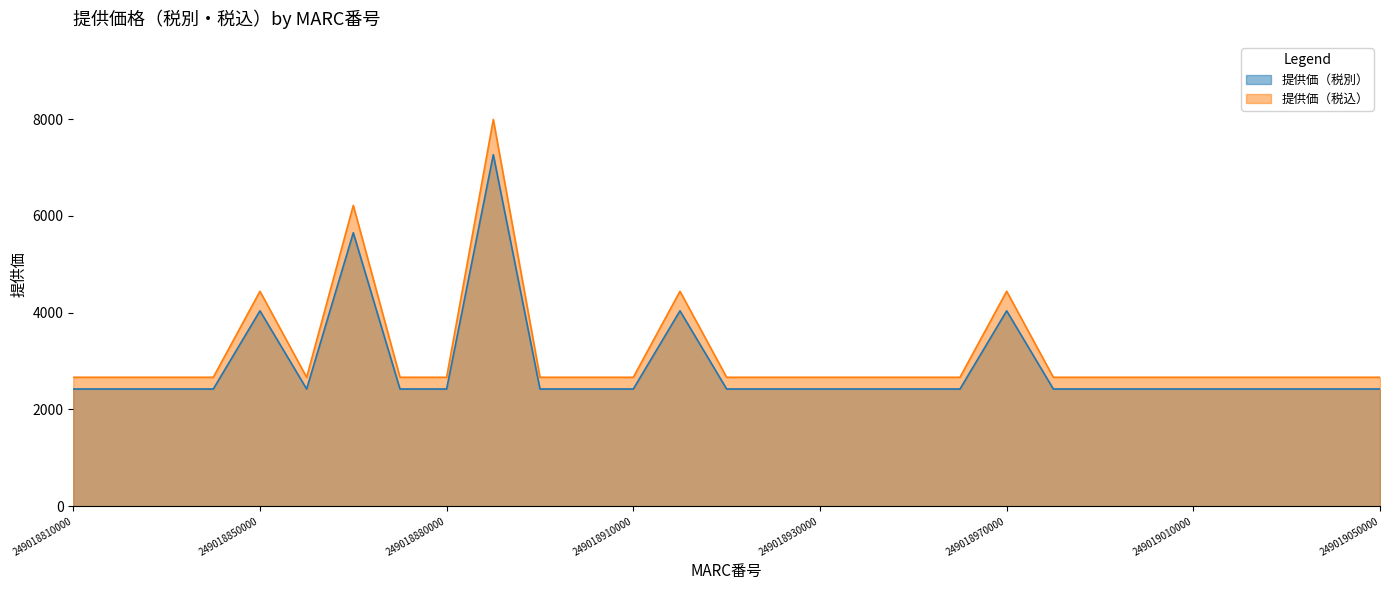

What is the difference between the 提供価（税別） values at 249018950000 and 249018800000?

1616